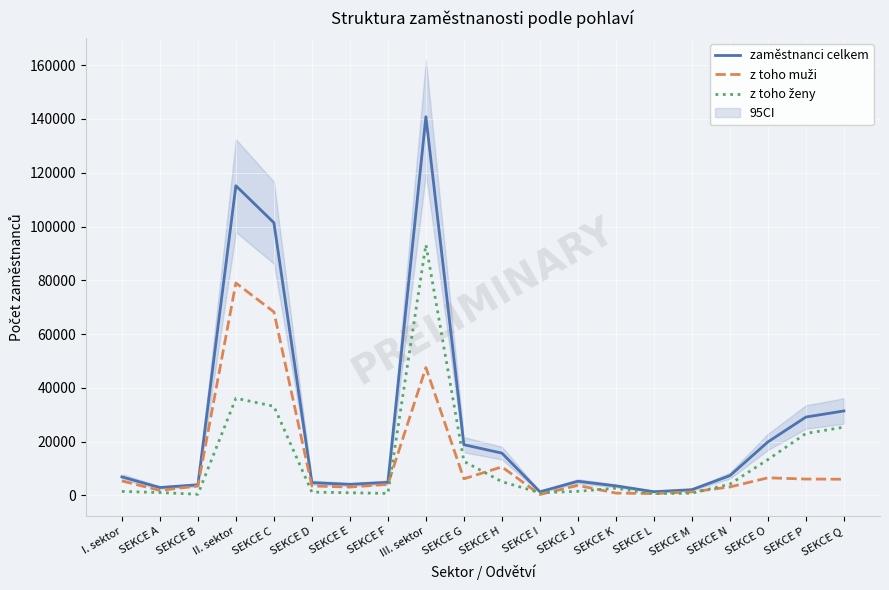

What is the difference between the maximum and second lowest values in the z toho muži series?

78305